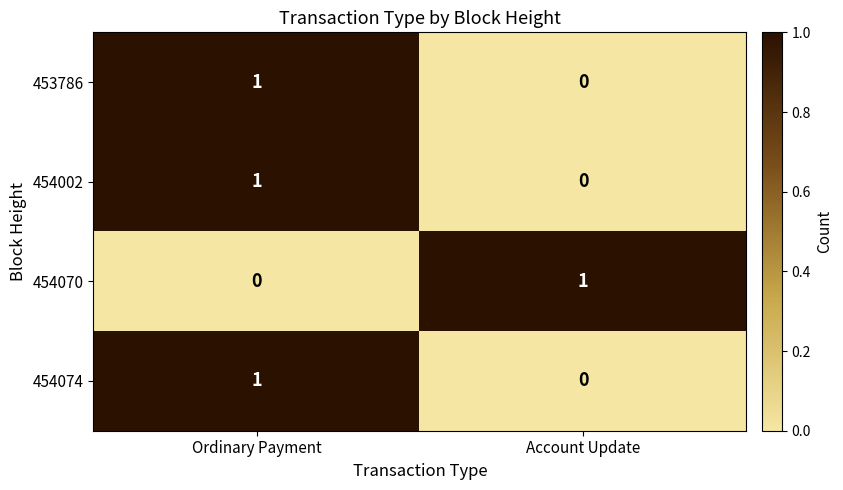

What is the maximum value shown in the chart?

1